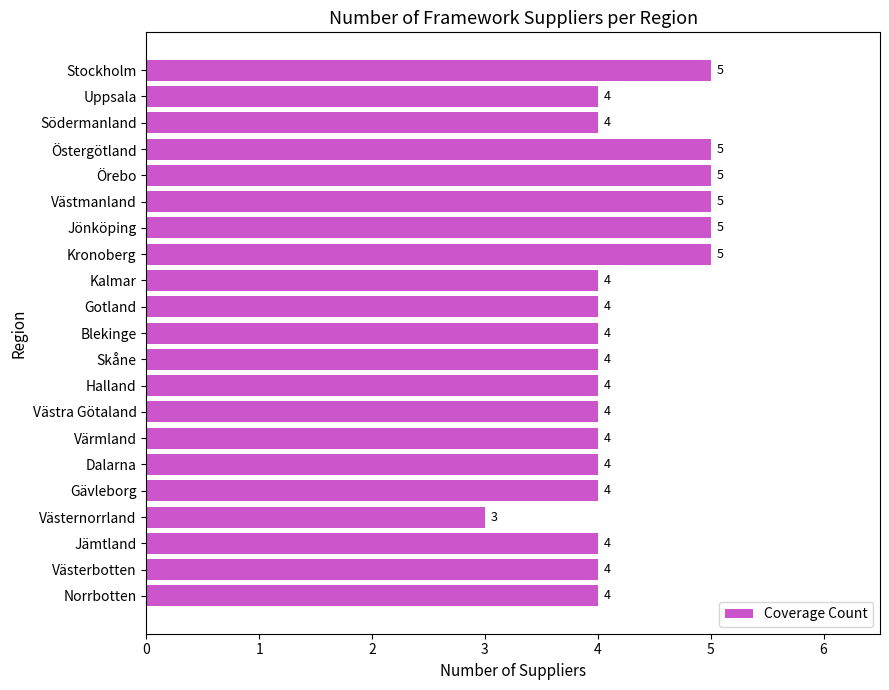

What is the difference between the maximum and minimum values?

2